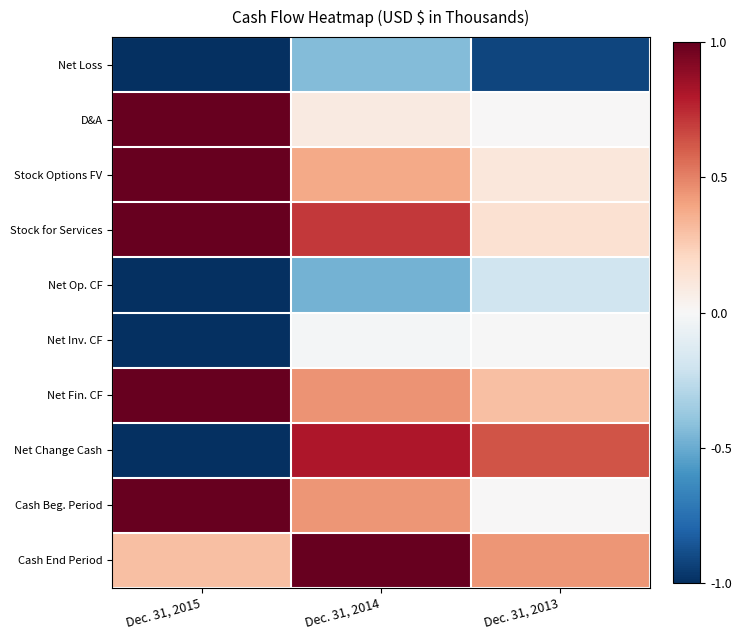

Which series changed the most between Dec. 31, 2015 and Dec. 31, 2013?

Net Change Cash